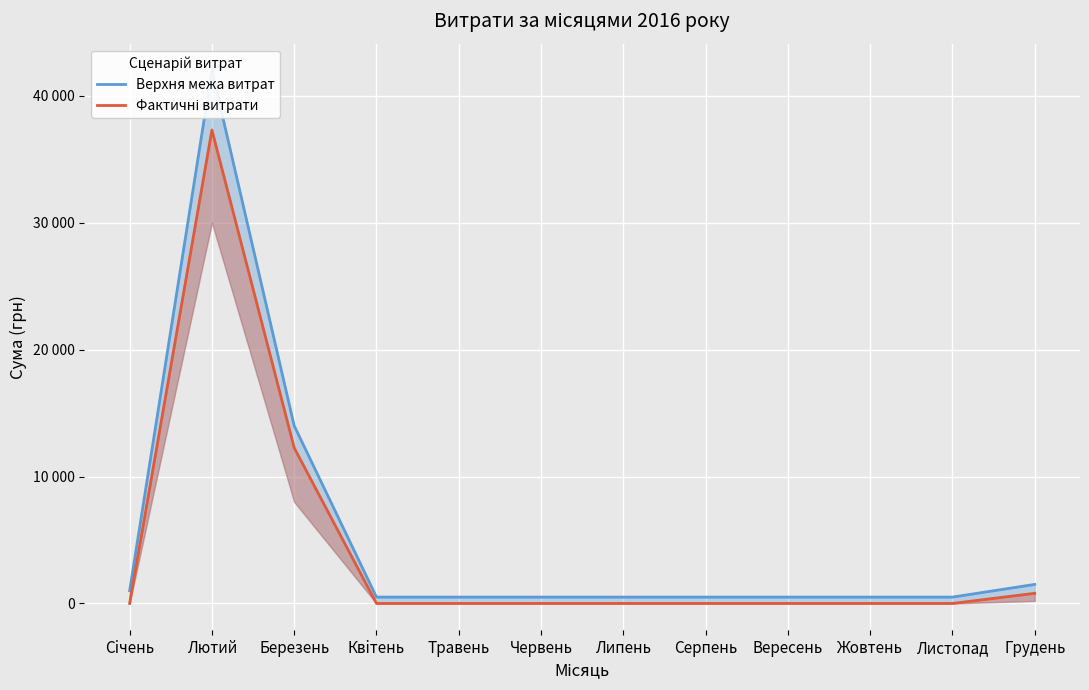

List the labels in order of Верхня межа витрат value, smallest first.

Квiтень, Травень, Червень, Липень, Серпень, Вересень, Жовтень, Листопад, Сiчень, Грудень, Березень, Лютий